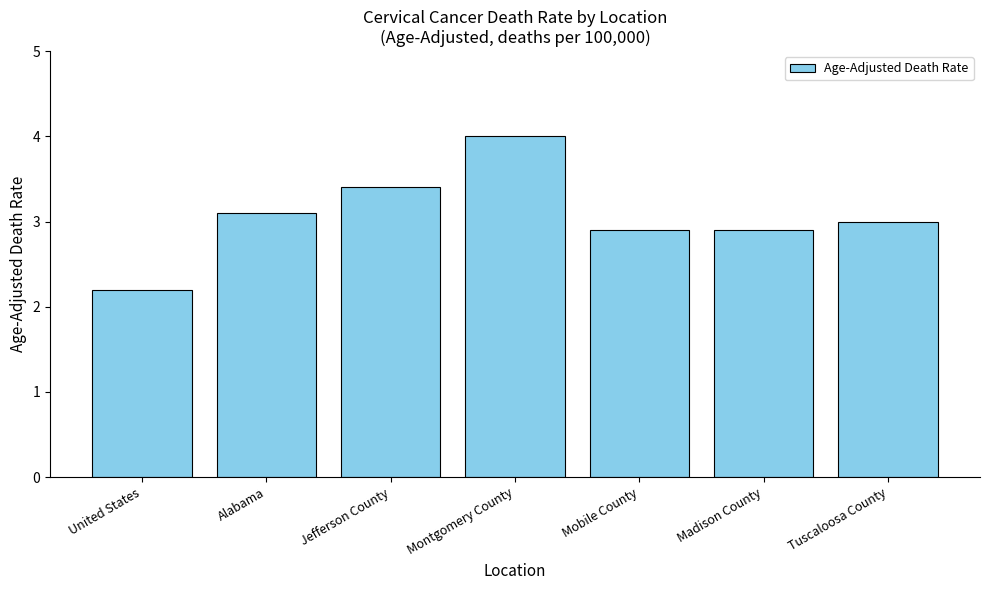

Between Madison County and Tuscaloosa County, which is larger?

Tuscaloosa County